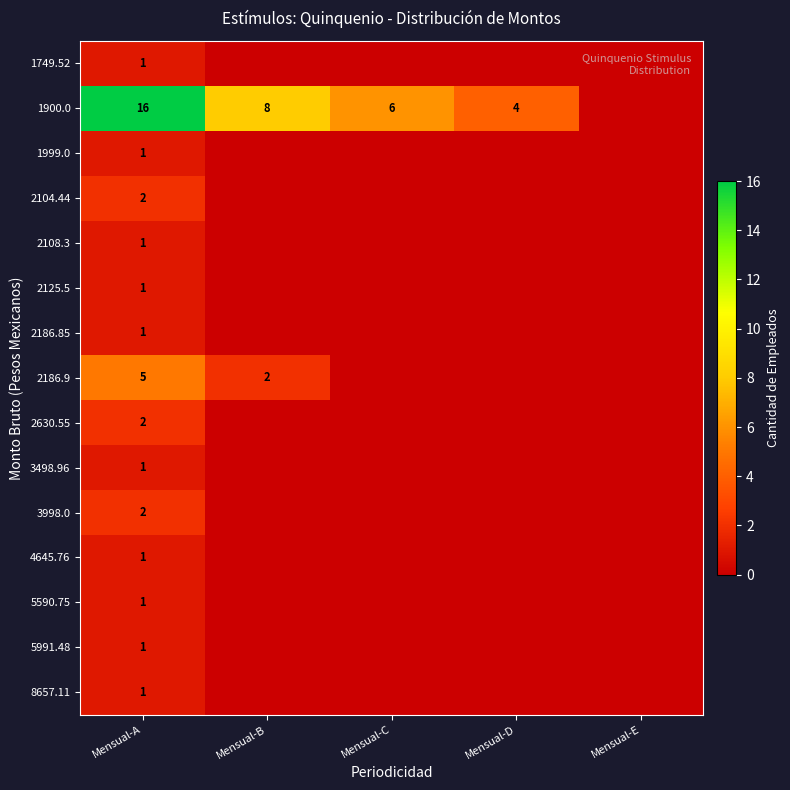

Is it true that 4645.76 equals 0 at Mensual-A?

False